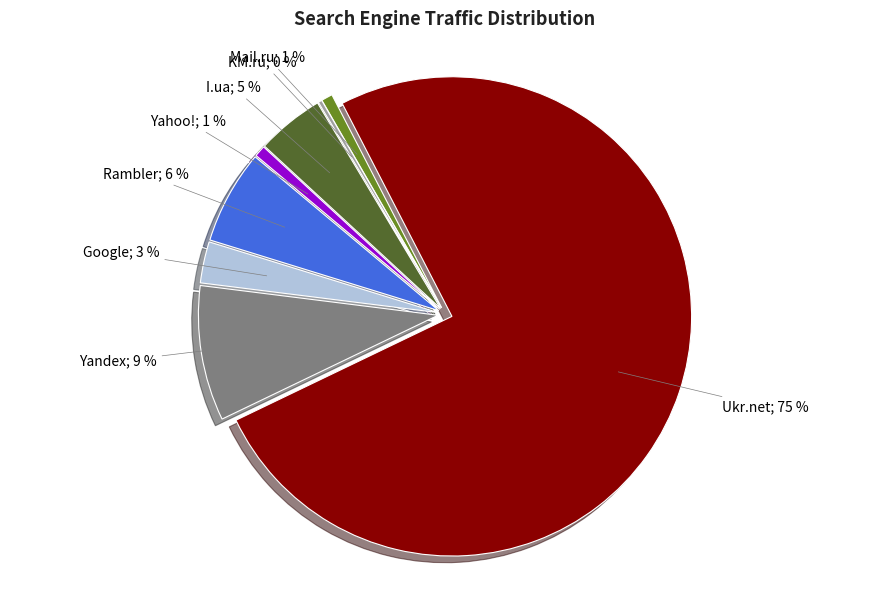

Does any single category account for the majority?

Yes